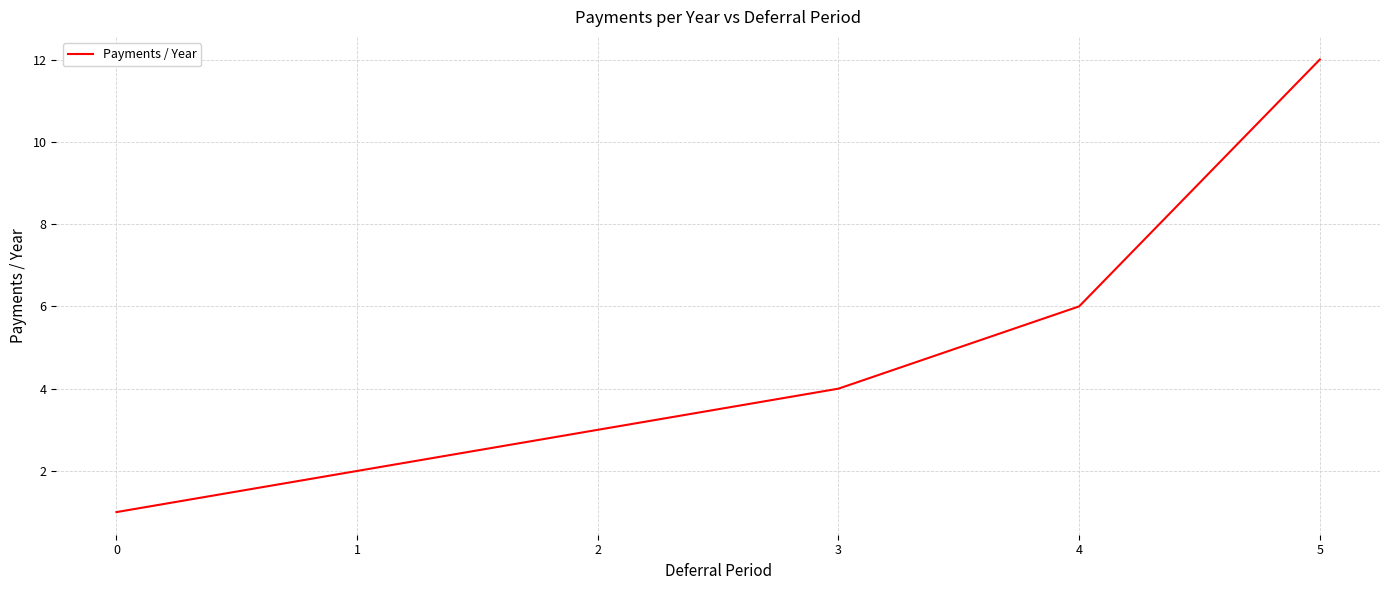

How many distinct data groups are displayed?

1